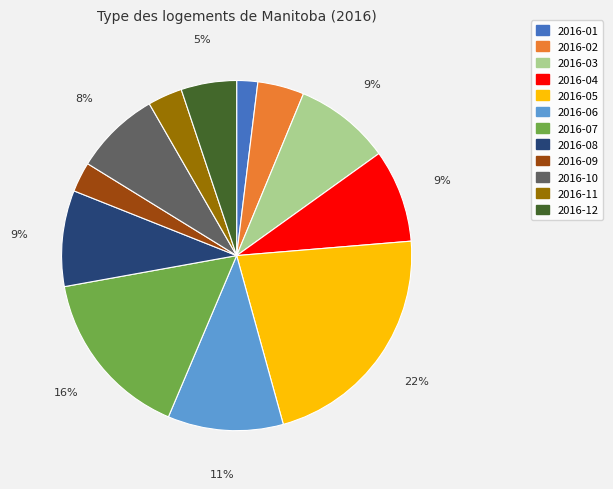

Does 2016-08 represent more than half of the total?

No